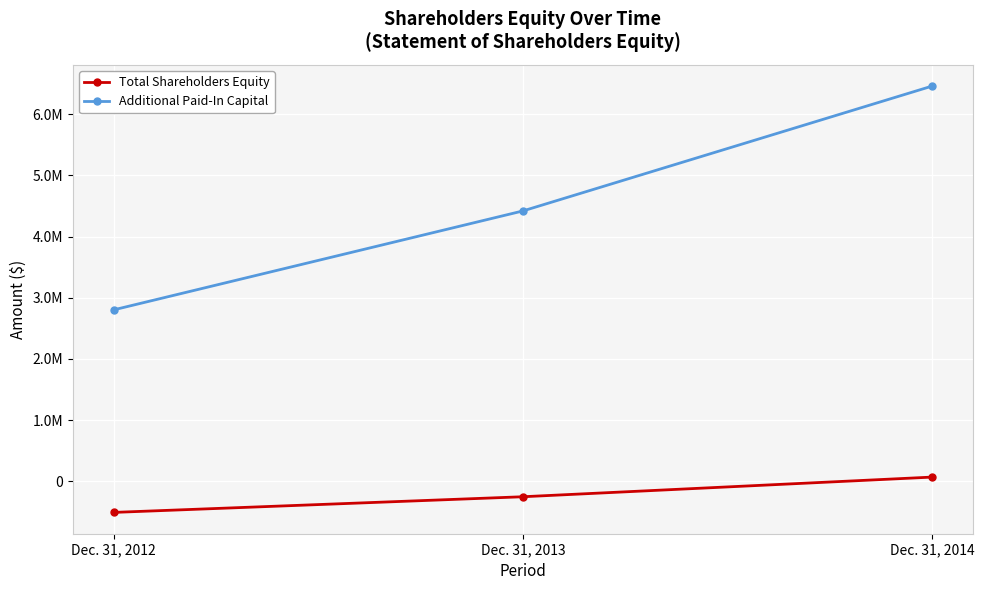

What is the greatest value displayed?

6460254